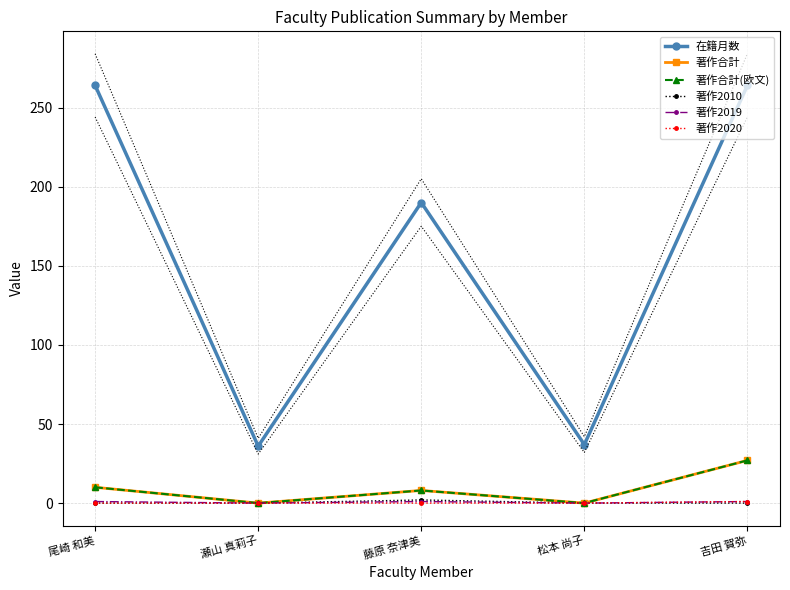

What is the label of the 2nd point from the right?

松本 尚子